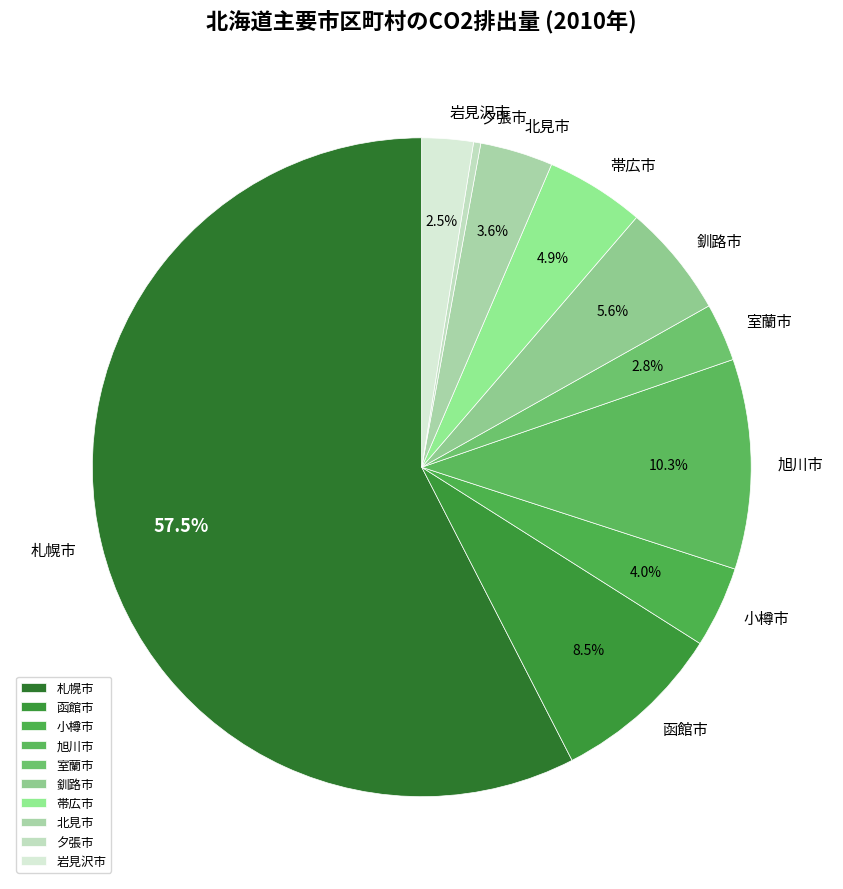

What percentage is NOT represented by 帯広市?

95.1%